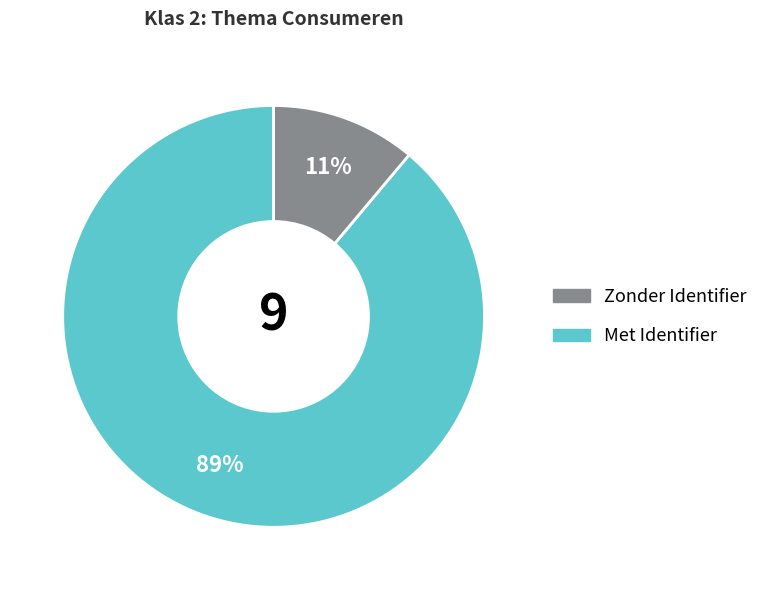

To the nearest percent, what is the average slice percentage?

50%